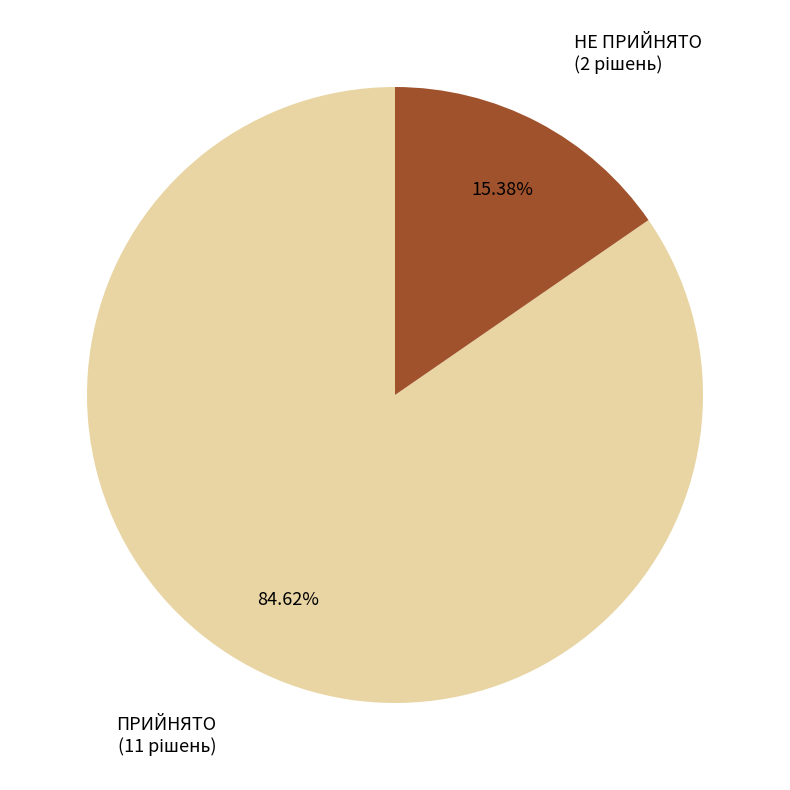

Is there any slice that represents more than half of the pie?

Yes